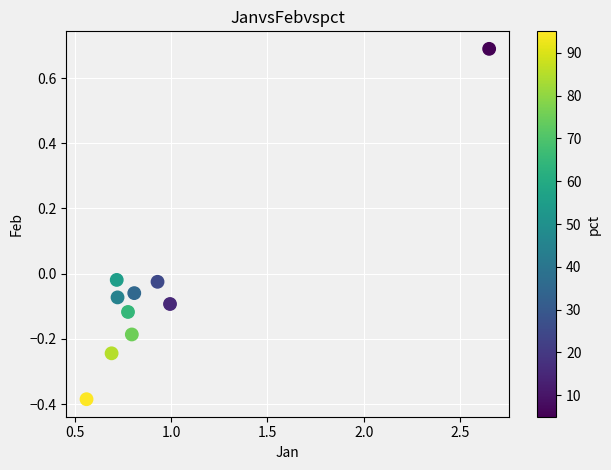

What is the range of X values (max minus min)?

2.1